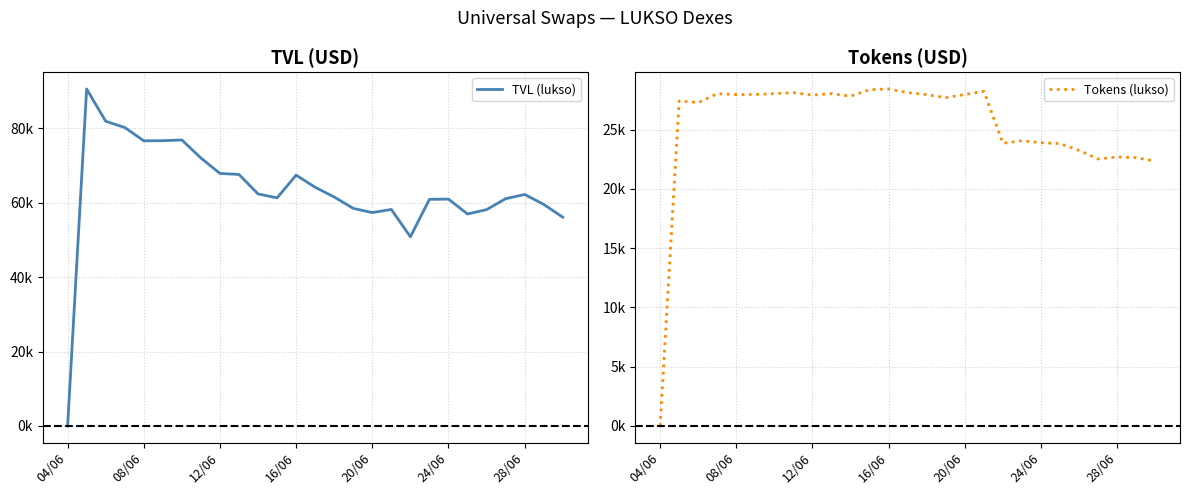

How many lines are shown in the chart?

2